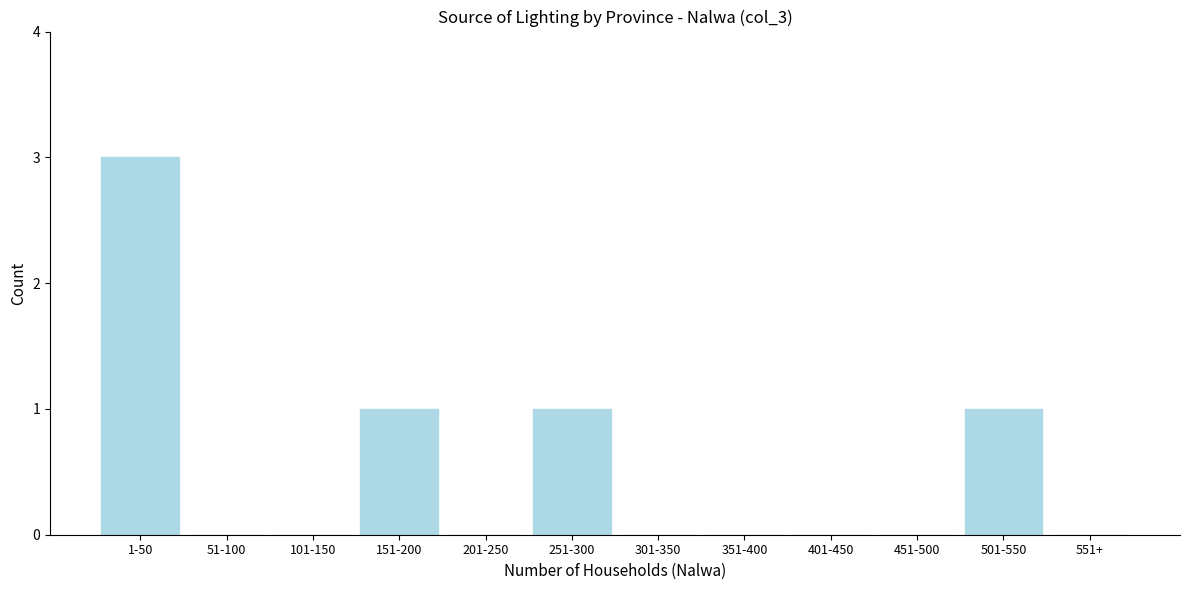

Reading left to right, transcribe all the data shown in this chart.

1-50=3	51-100=0	101-150=0	151-200=1	201-250=0	251-300=1	301-350=0	351-400=0	401-450=0	451-500=0	501-550=1	551+=0